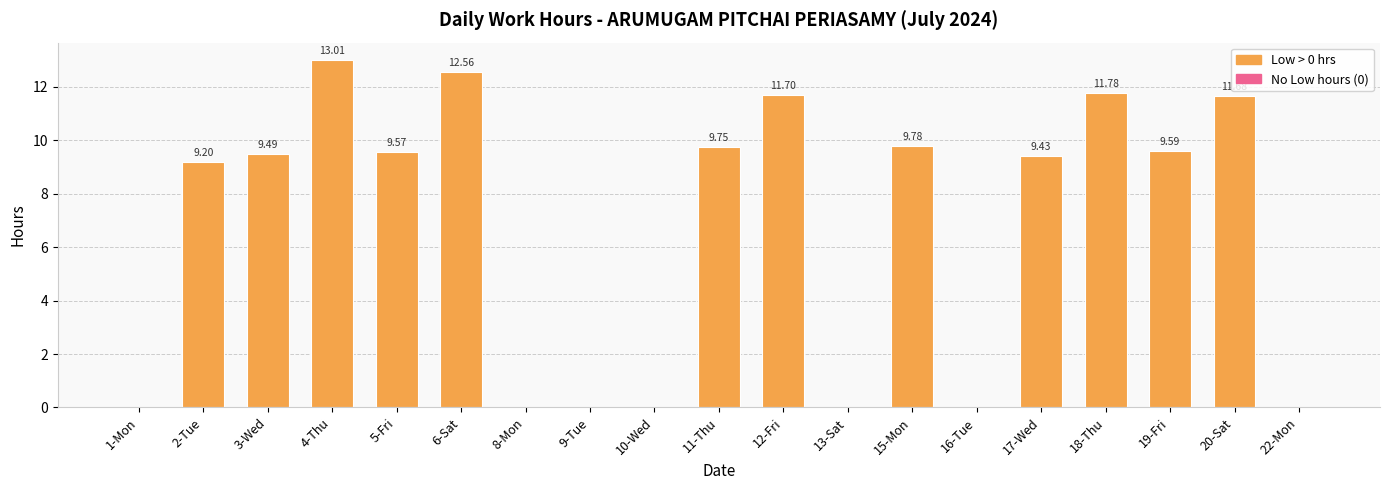

Are the bars grouped side by side (vs. stacked)?

No